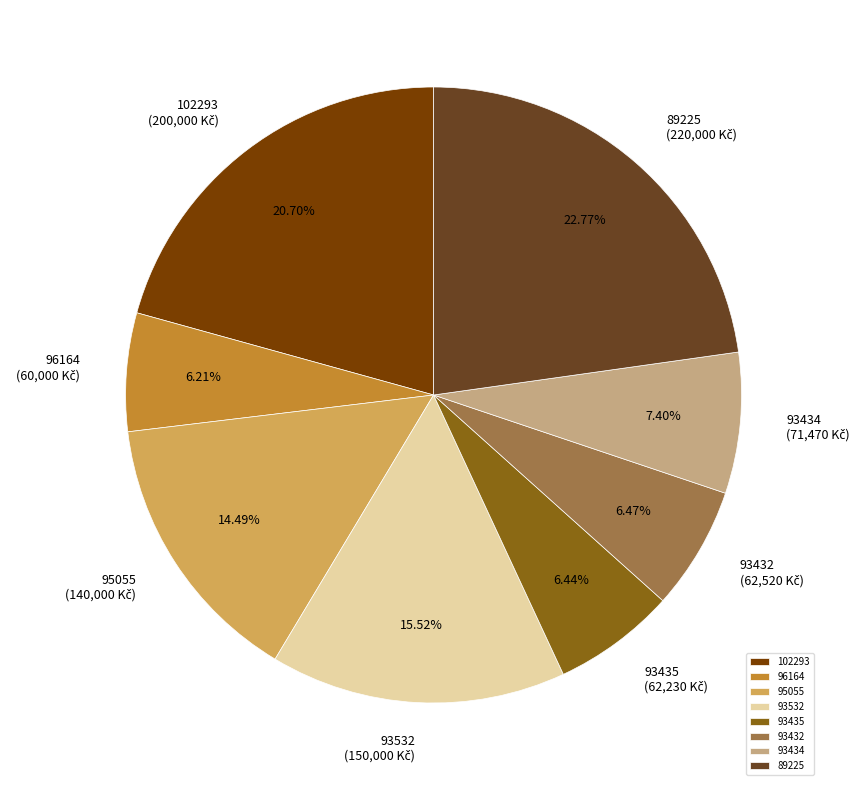

Is there any slice that represents more than half of the pie?

No